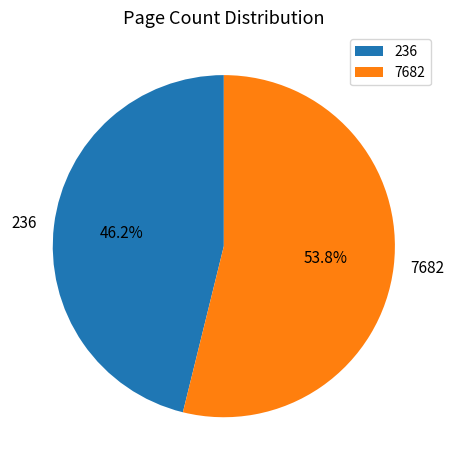

Combined, what portion of the pie is 236 and 7682?

100.0%